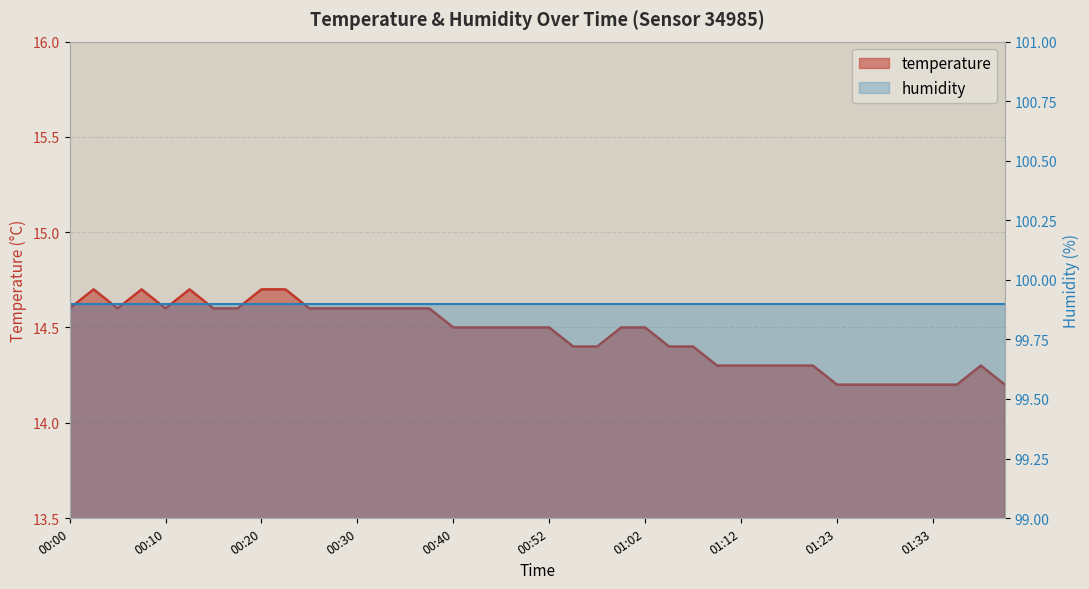

What is the sum of the values at 00:25 and 01:35?

28.8